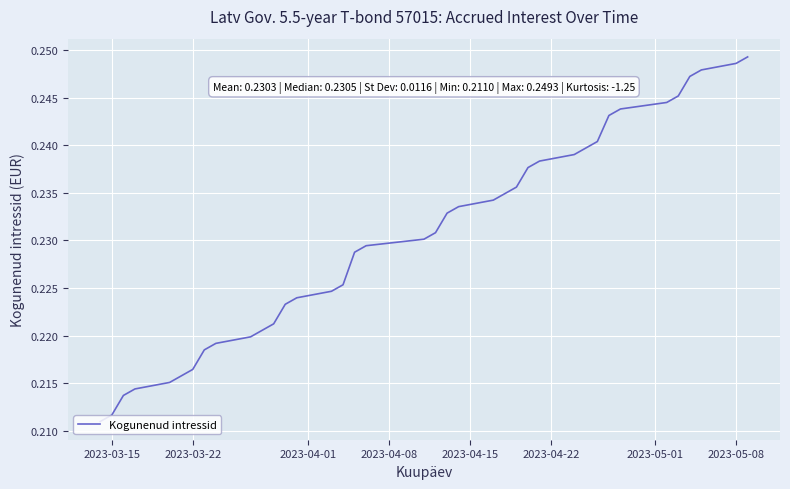

Is this an area chart (filled region under the line)?

No